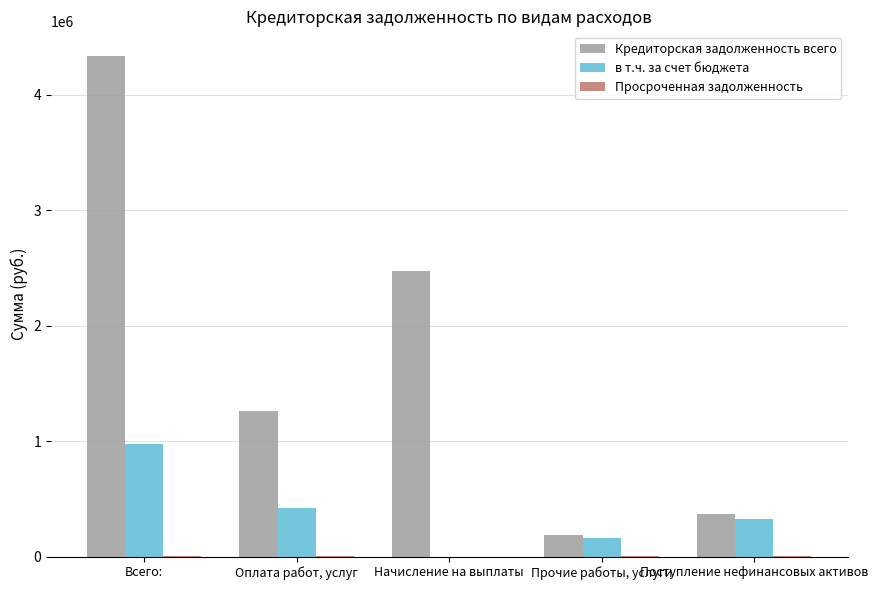

What is the greatest value displayed?

4333470.9